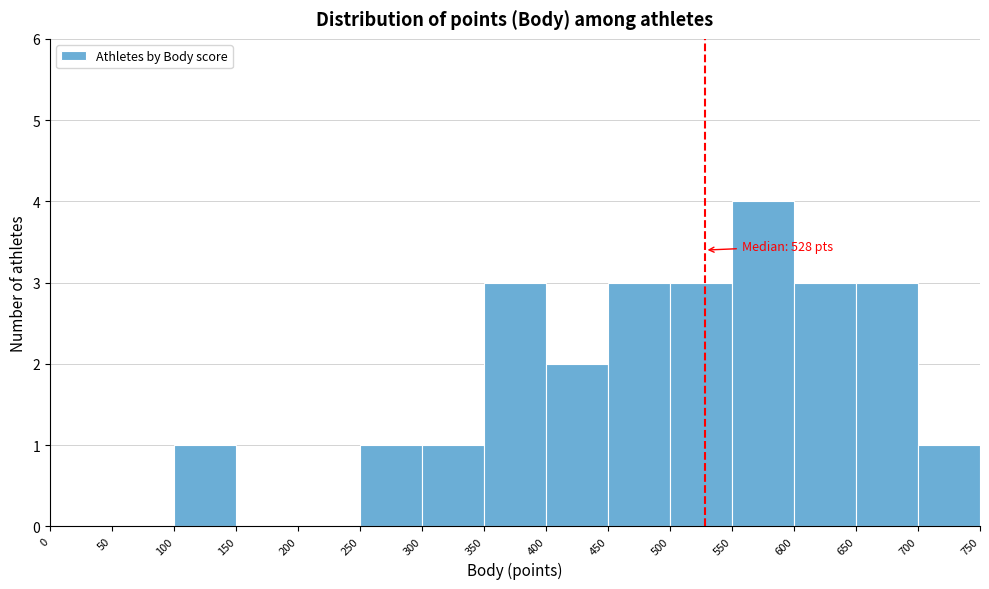

Over which range of the x-axis is the bar tallest?

550 to 600